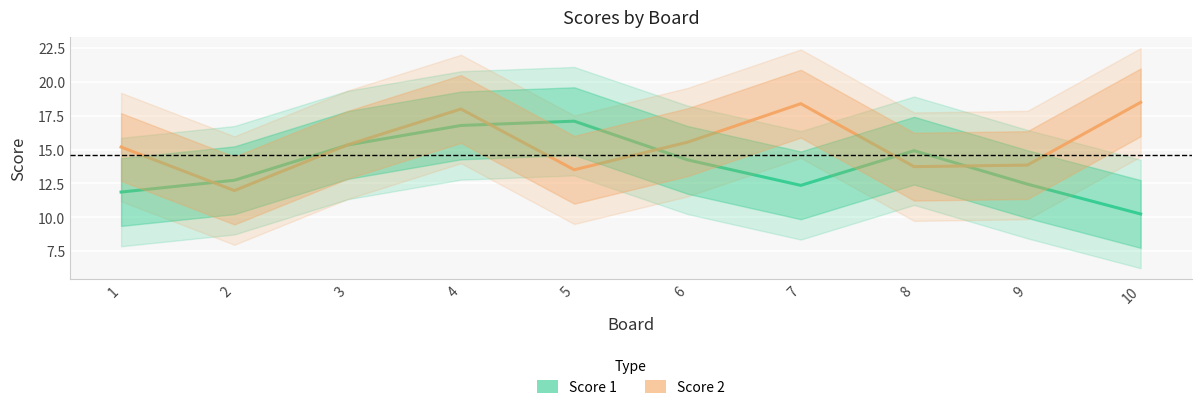

True or false: Score 2 has a value of 12.0 at 2.

True